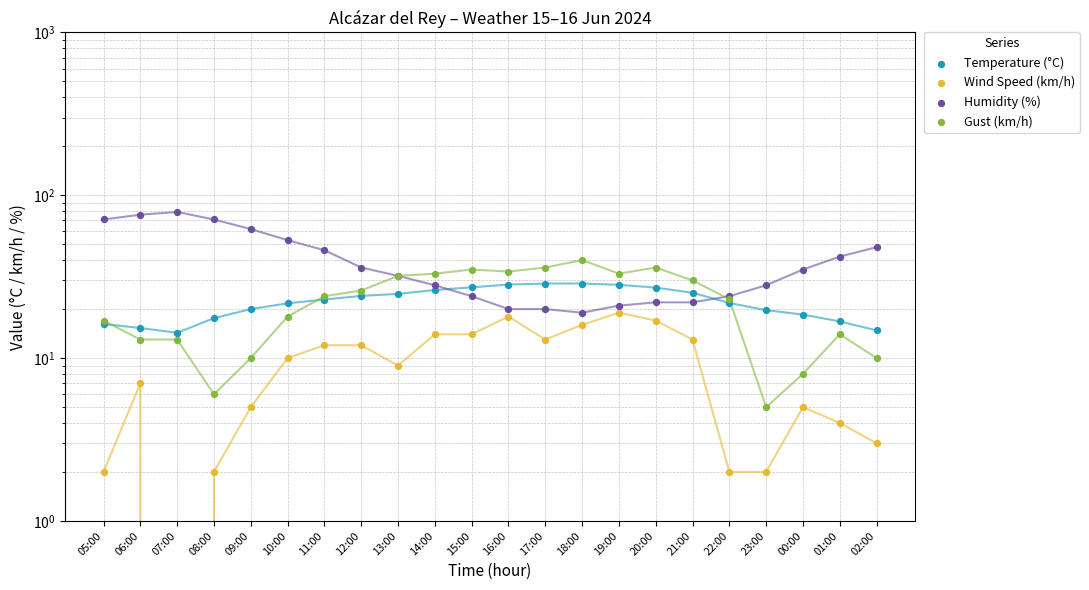

At which category is the sum across all series the highest?

06:00